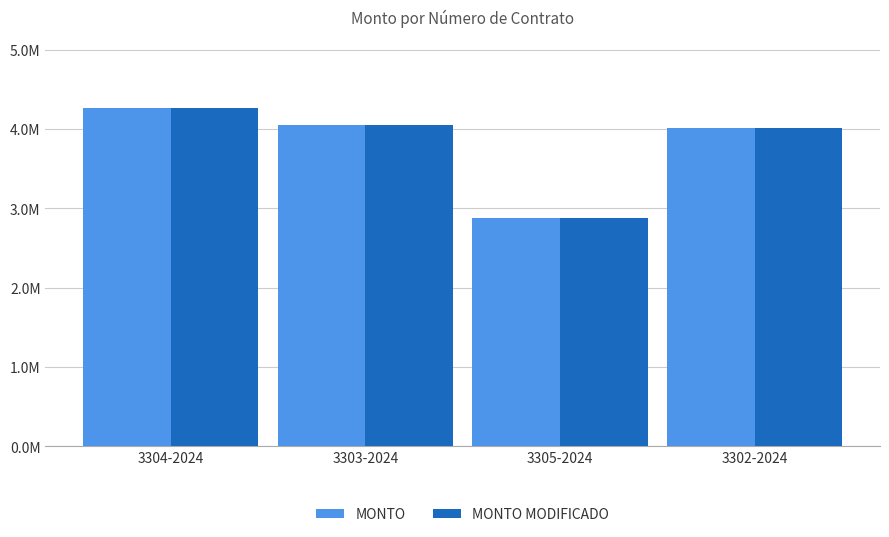

Does the chart contain any negative values?

No